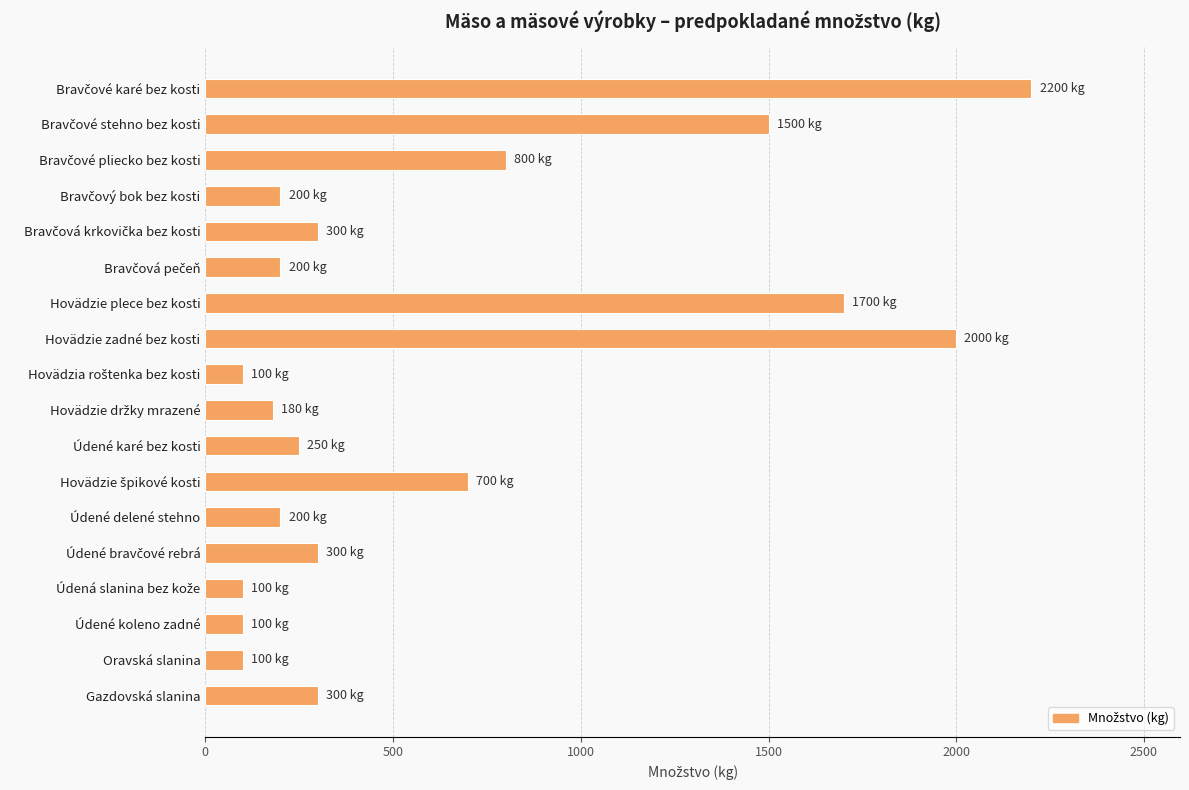

What is the smallest value displayed?

100